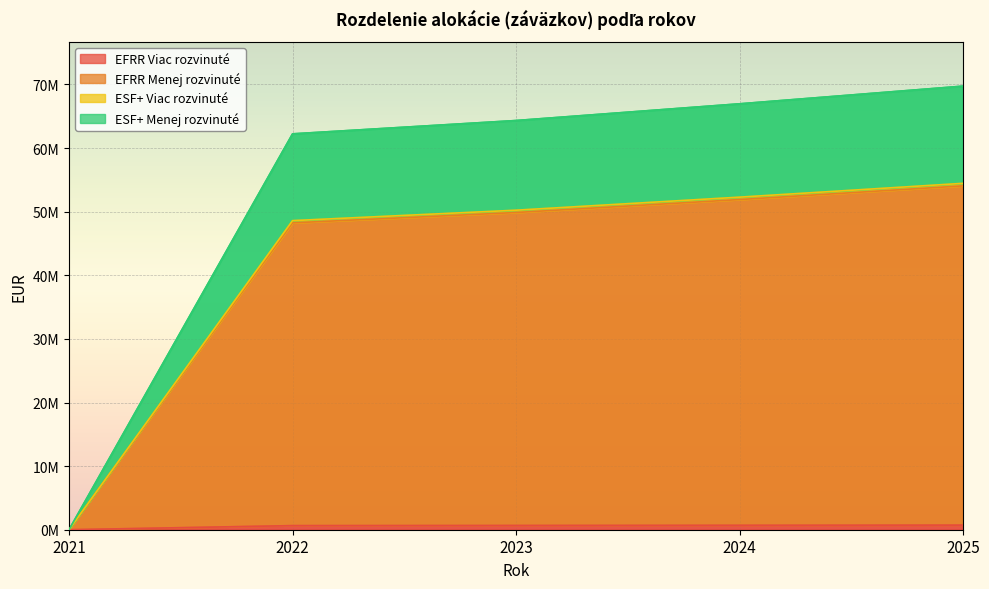

At which category is the sum across all series the highest?

2025